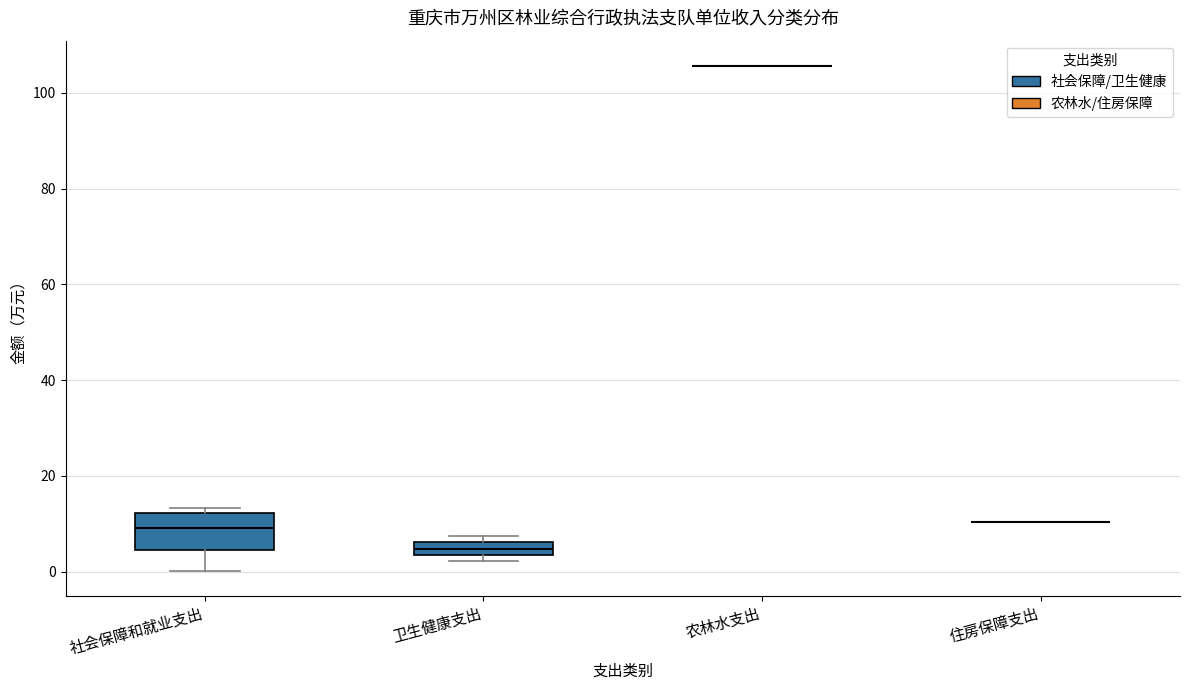

Comparing the boxes themselves (not the whiskers), which one is the tallest?

社会保障和就业支出